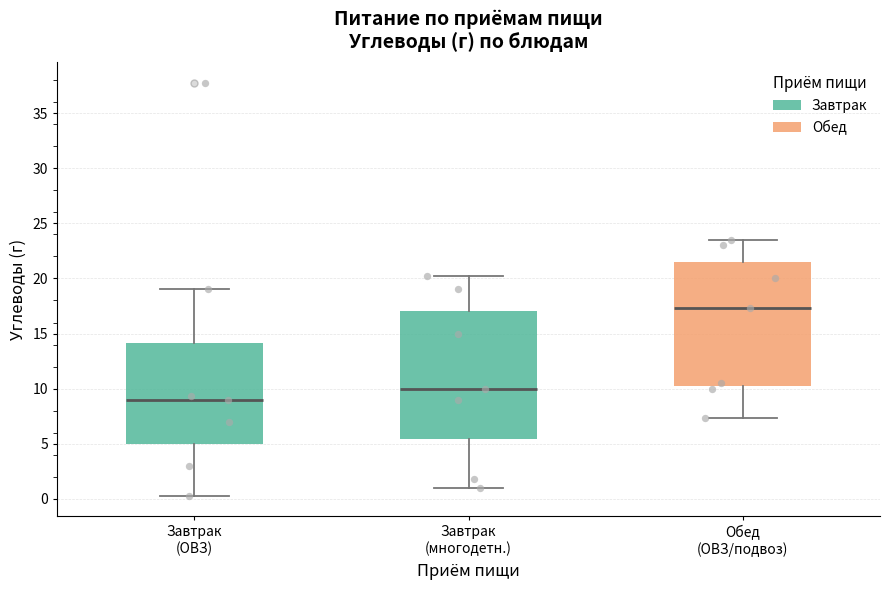

Reading left to right, read every box against the y-axis: the position of its median line, the range the box covers, and the ends of its whiskers. The values are not printed on the chart, so give them approximately, as read against the axis.

Завтрак (ОВЗ): median 9.0, box 5.0 to 14.0, whiskers 0.5 to 19.0
Завтрак (многодетн.): median 10.0, box 5.5 to 17.0, whiskers 1.0 to 20.0
Обед (ОВЗ/подвоз): median 17.5, box 10.5 to 21.5, whiskers 7.5 to 23.5